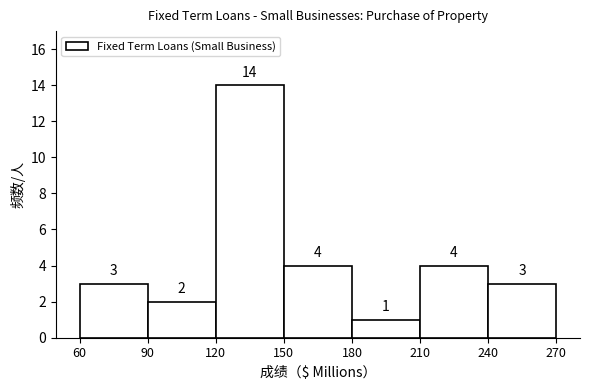

Over which range of the x-axis is the bar tallest?

120 to 150